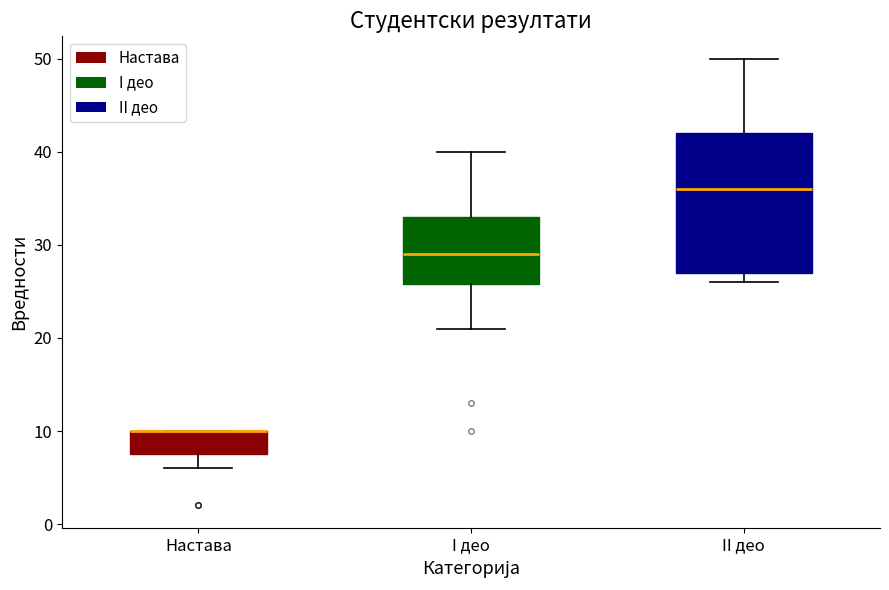

Which box is the tallest, from its lower edge to its upper edge?

II део